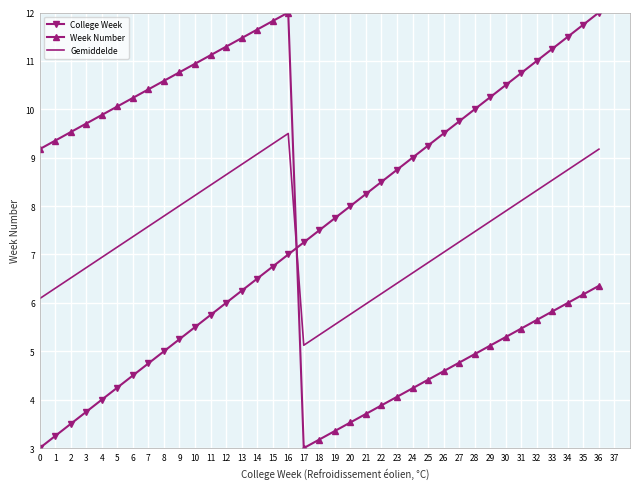

What is the difference between the Gemiddelde values at 9 and 18?

2.7